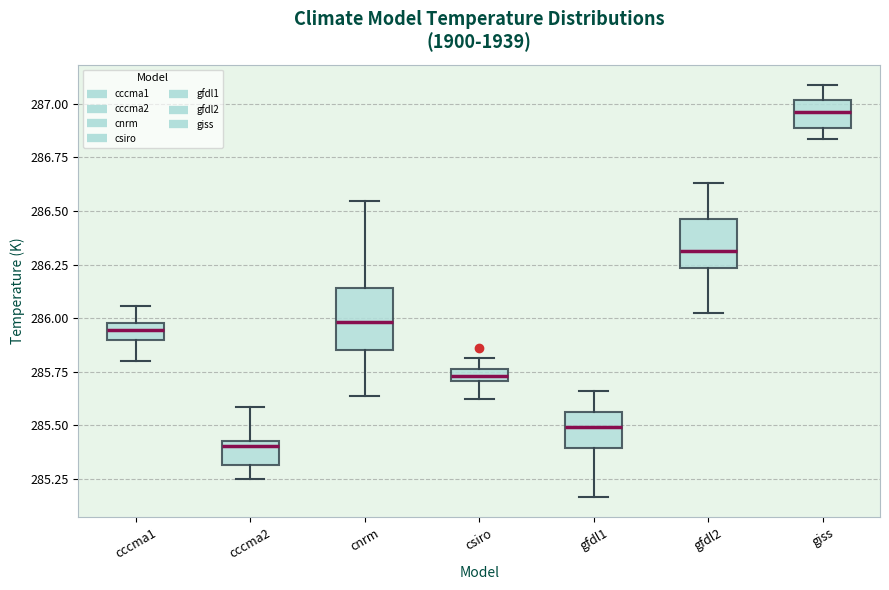

Which box has the lowest median line?

cccma2